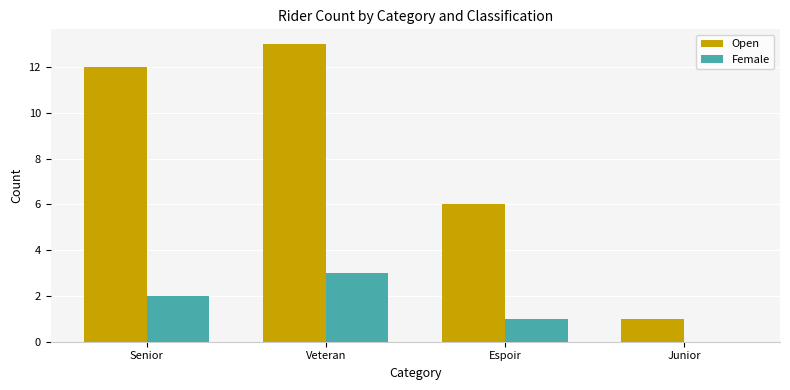

Is the value of Open at Espoir greater than the value of Female at Senior?

Yes